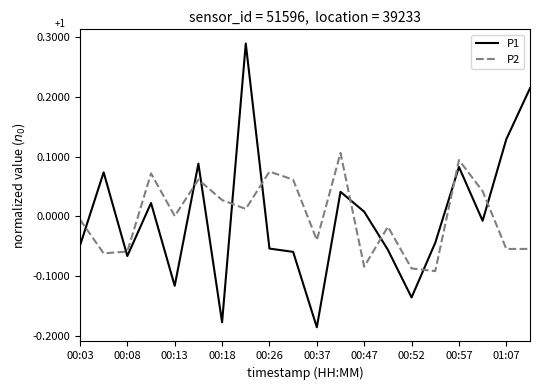

After their last crossing, which series has the higher values: P1 or P2?

P1